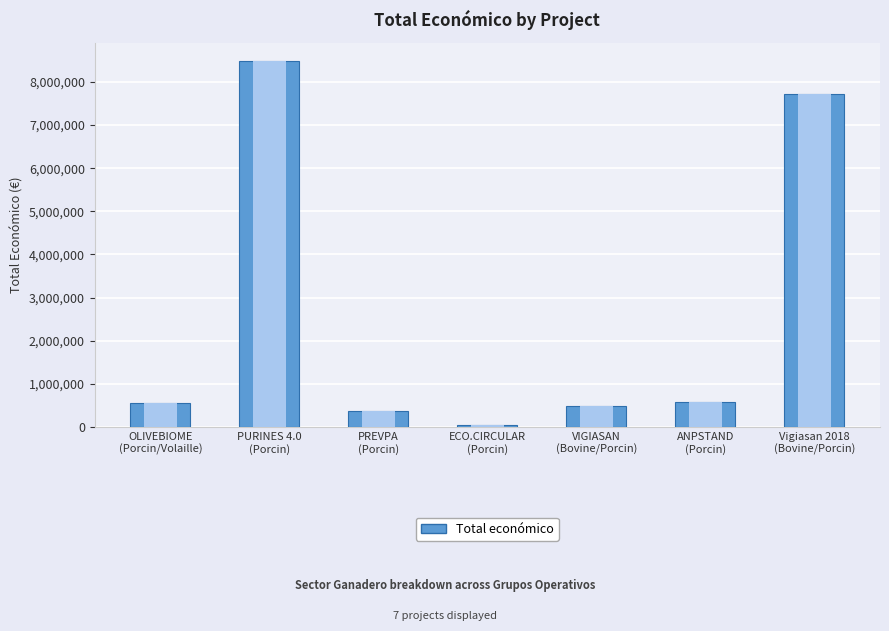

How many series are shown in this chart?

1